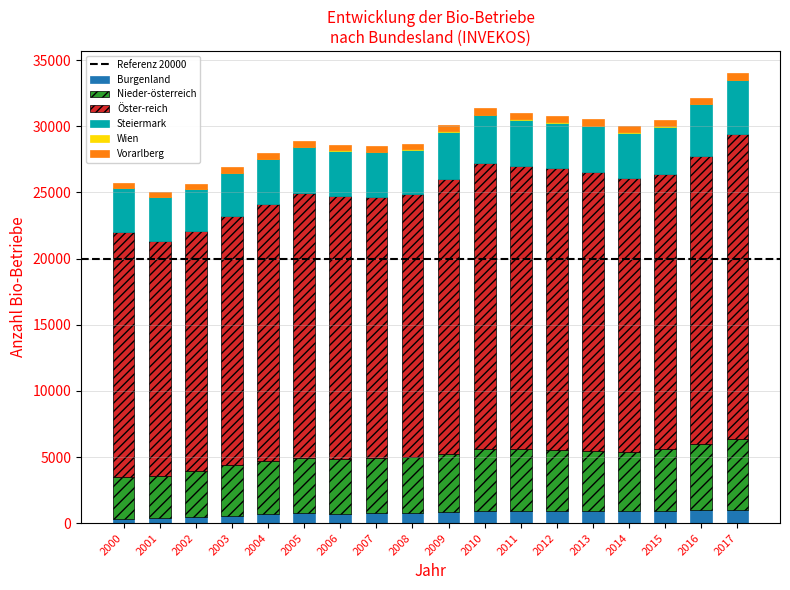

What is the sum of all Burgenland values?

13743